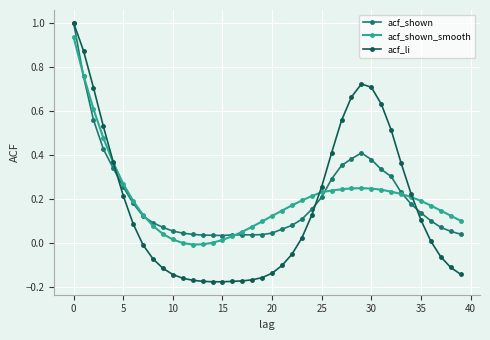

How many distinct data groups are displayed?

3